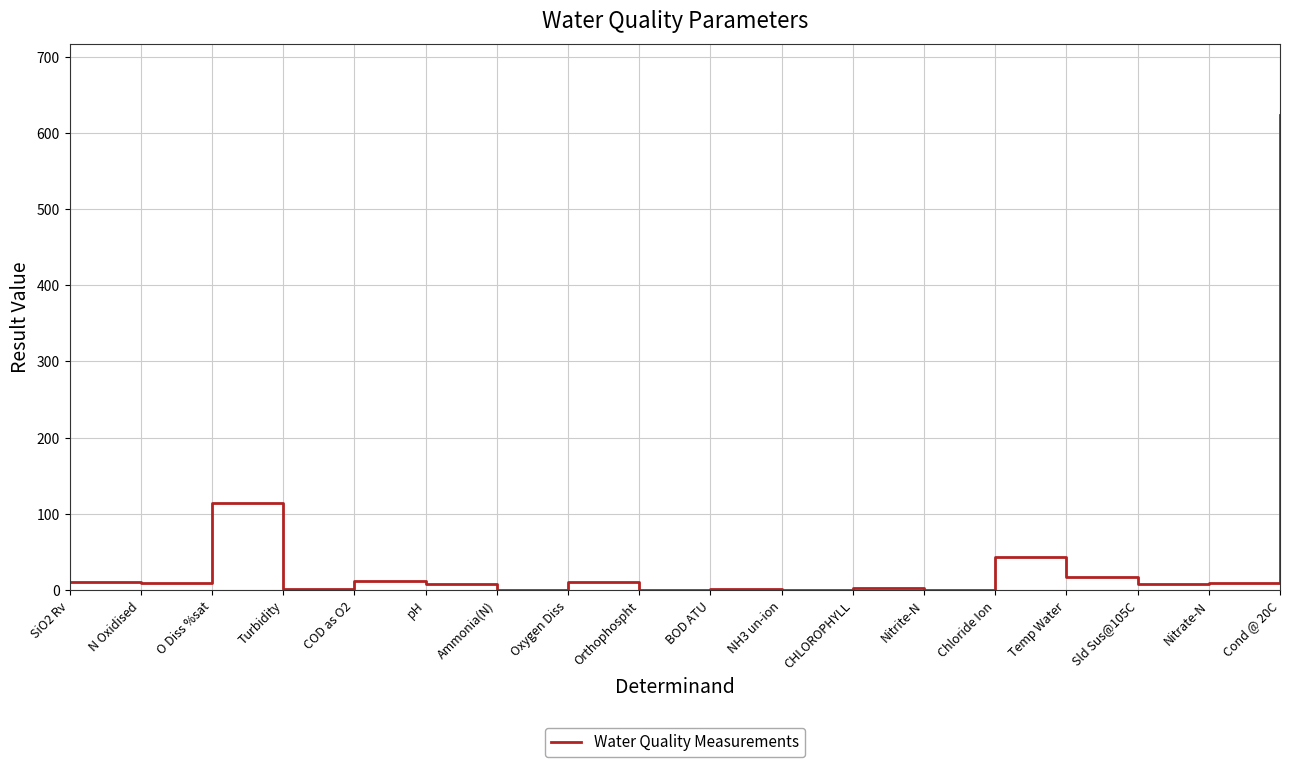

The value at Temp Water is 16.5. True or false?

True